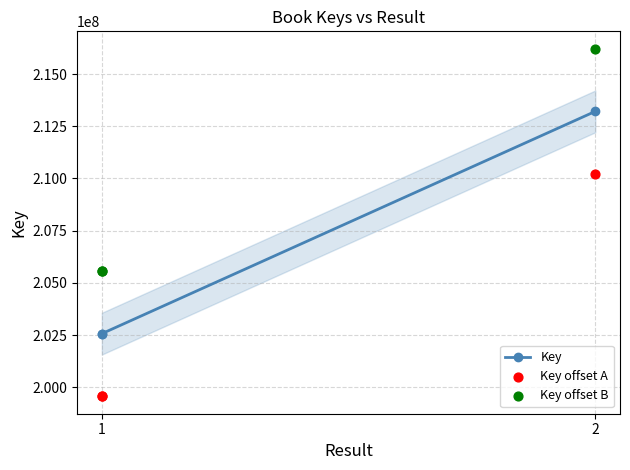

At how many categories does at least one series exceed 209273483?

1